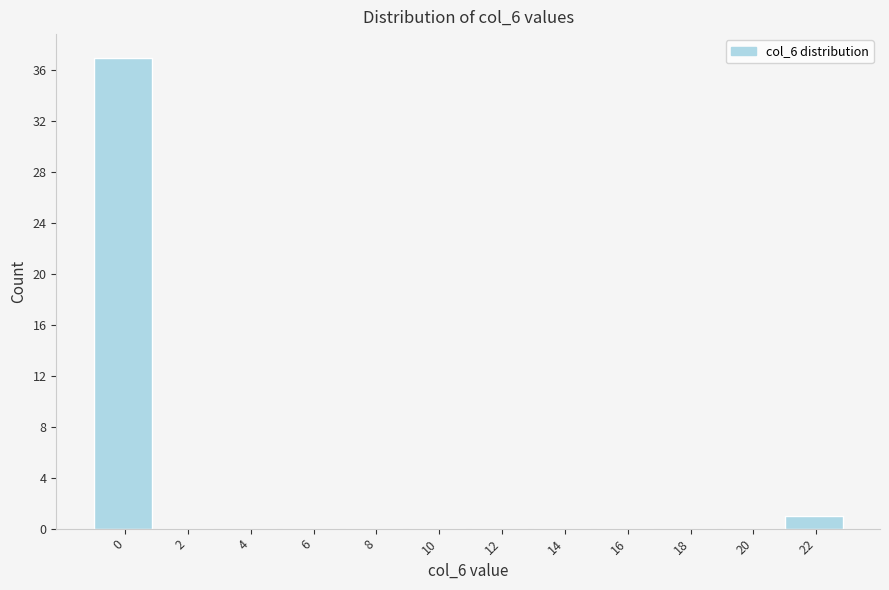

Reading right to left, extract all data points from this chart.

22=1	20=0	18=0	16=0	14=0	12=0	10=0	8=0	6=0	4=0	2=0	0=37